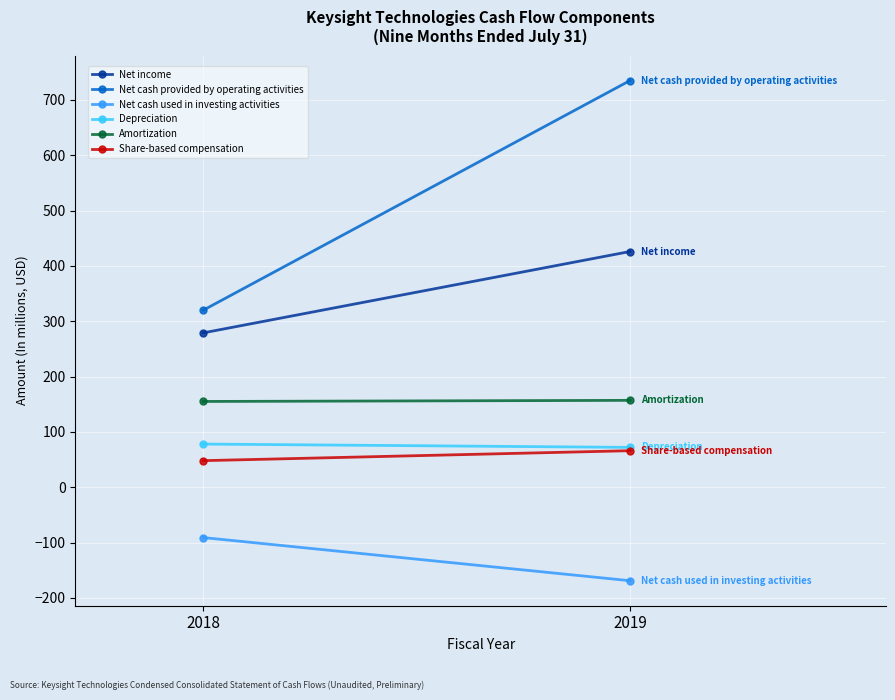

Which series has the largest range (max minus min)?

Net cash provided by operating activities